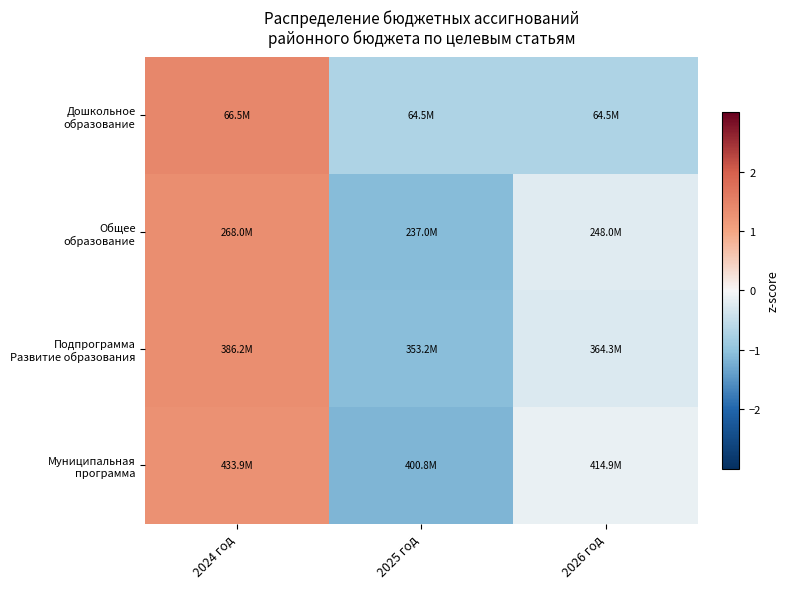

Between 2025 год and 2026 год, which is larger?

2025 год